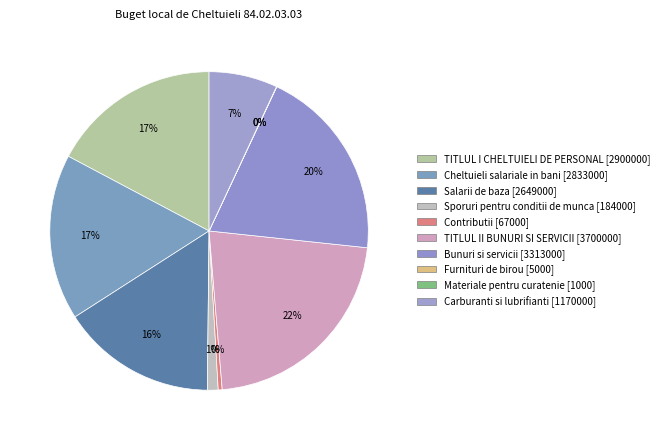

Is there any slice that represents more than half of the pie?

No